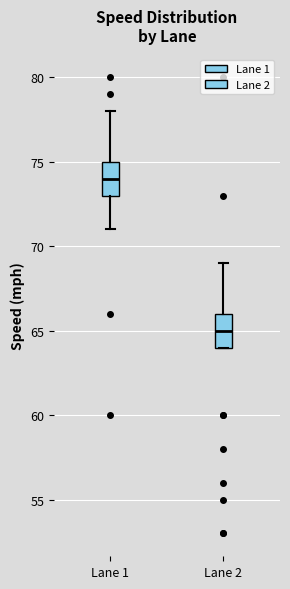

Reading left to right, transcribe this box plot: for each box, give where its median line is, the range the box spans, and where its two whiskers end, as read against the y-axis. The values are not printed on the chart, so give them approximately, as read against the axis.

Lane 1: median 74, box 73 to 75, whiskers 71 to 78
Lane 2: median 65, box 64 to 66, whiskers 64 to 69